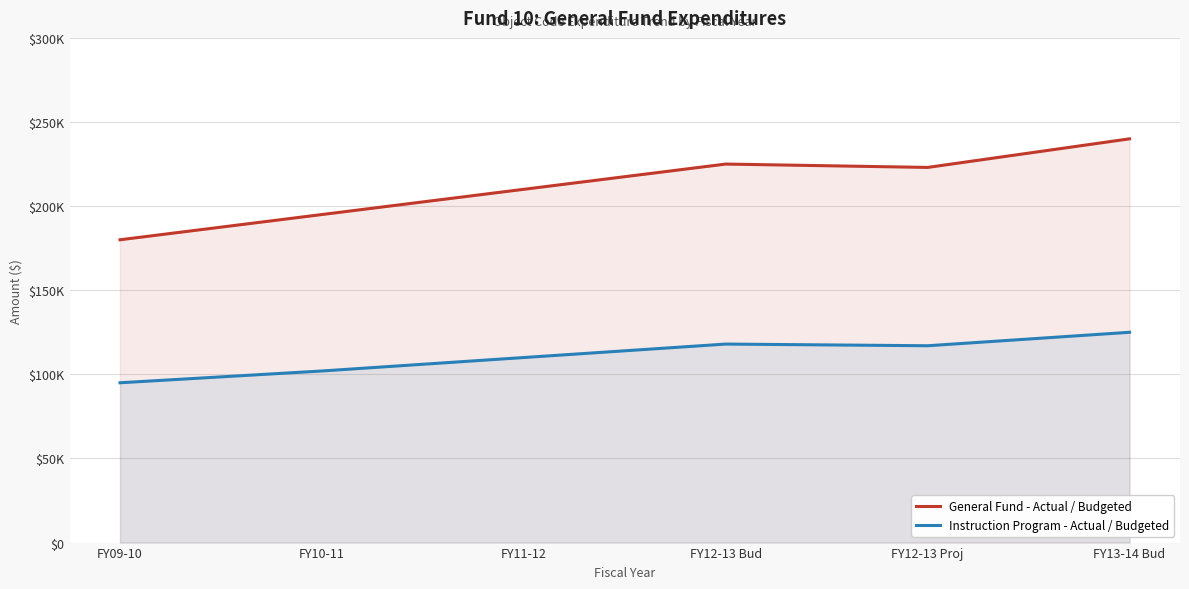

What is the label of the 3rd point from the left?

FY11-12